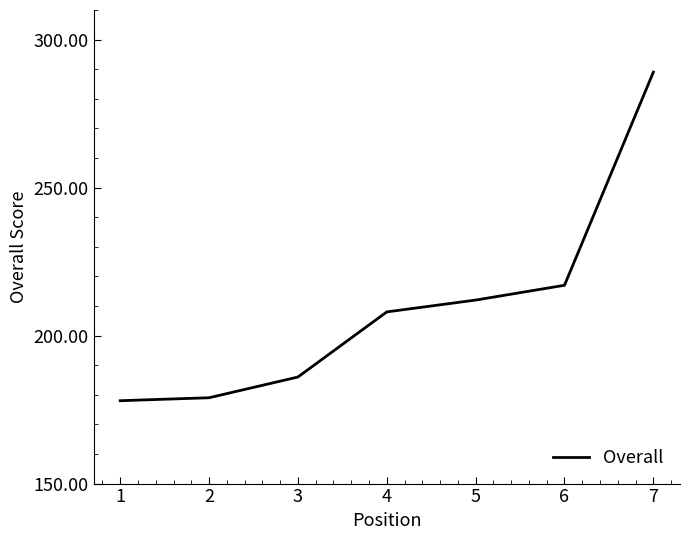

Is this an area chart (filled region under the line)?

No